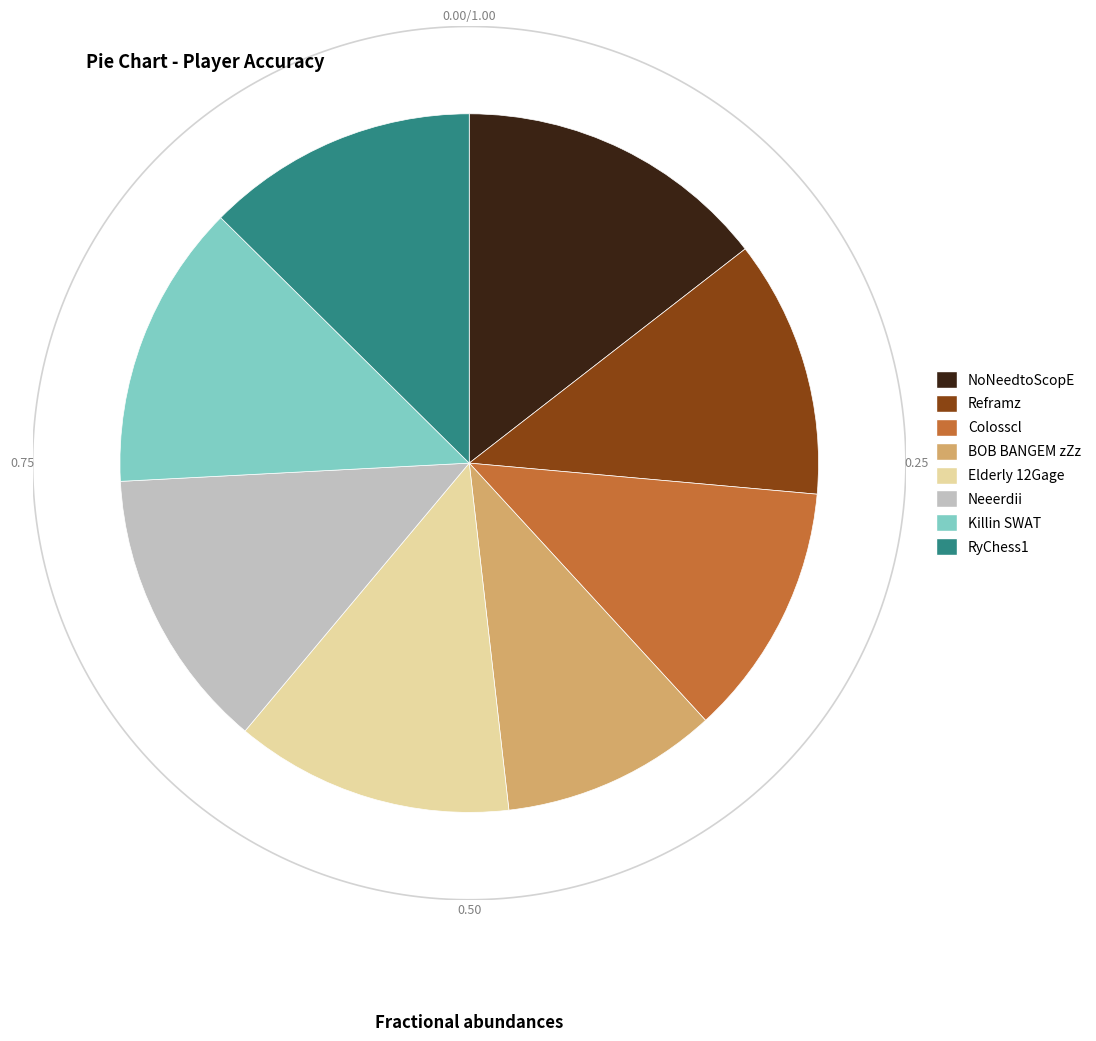

Which slice is the largest?

NoNeedtoScopE